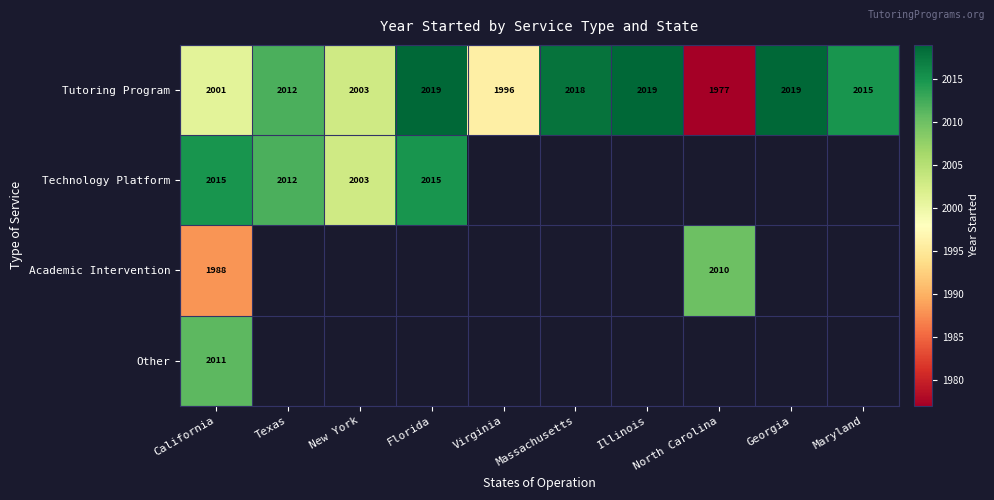

How many categories are shown in the chart?

10